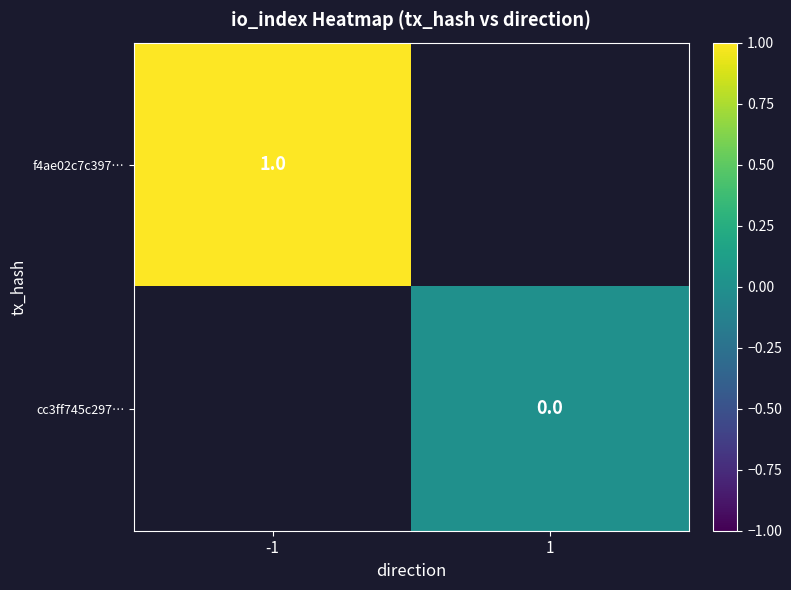

Is it true that f4ae02c7c397… equals 1 at -1?

True